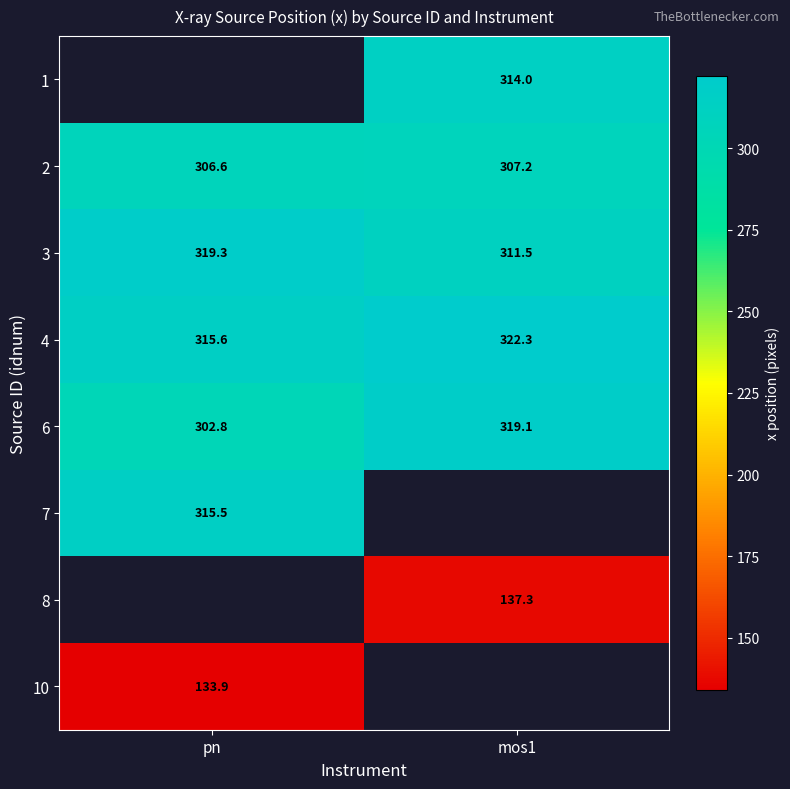

Is the value of 4 at mos1 greater than the value of 6 at mos1?

Yes